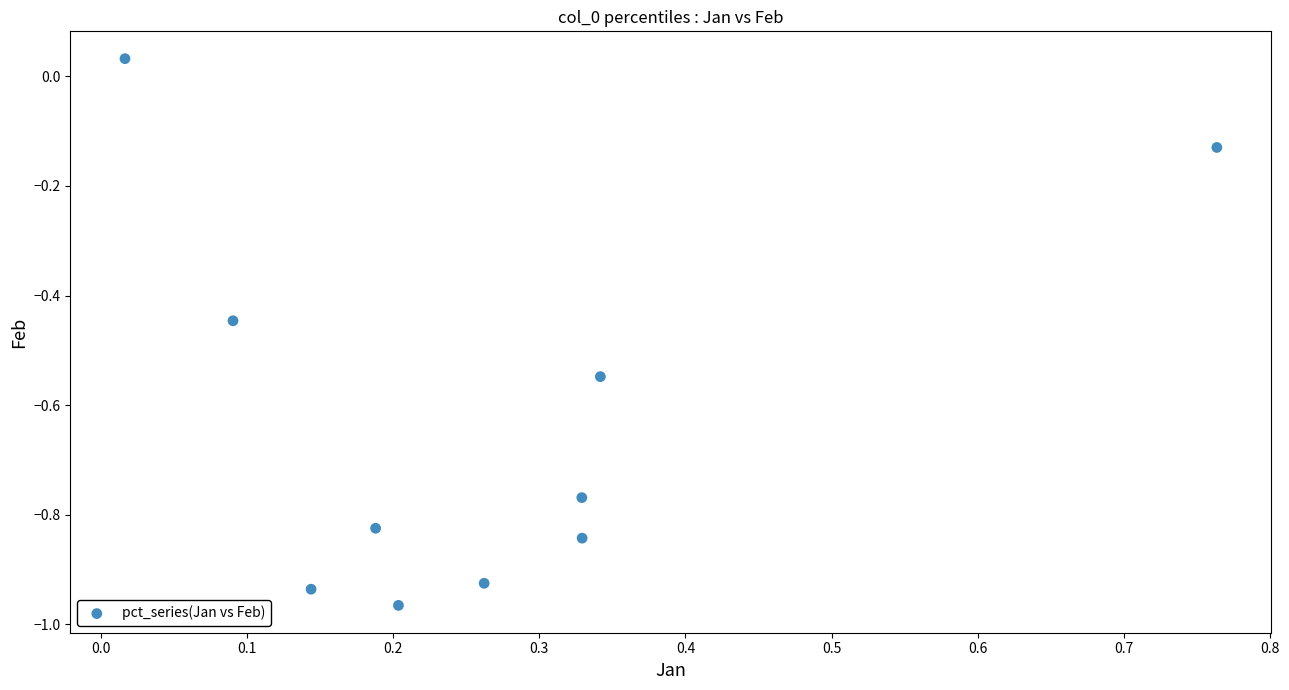

What is the average X value?

0.3